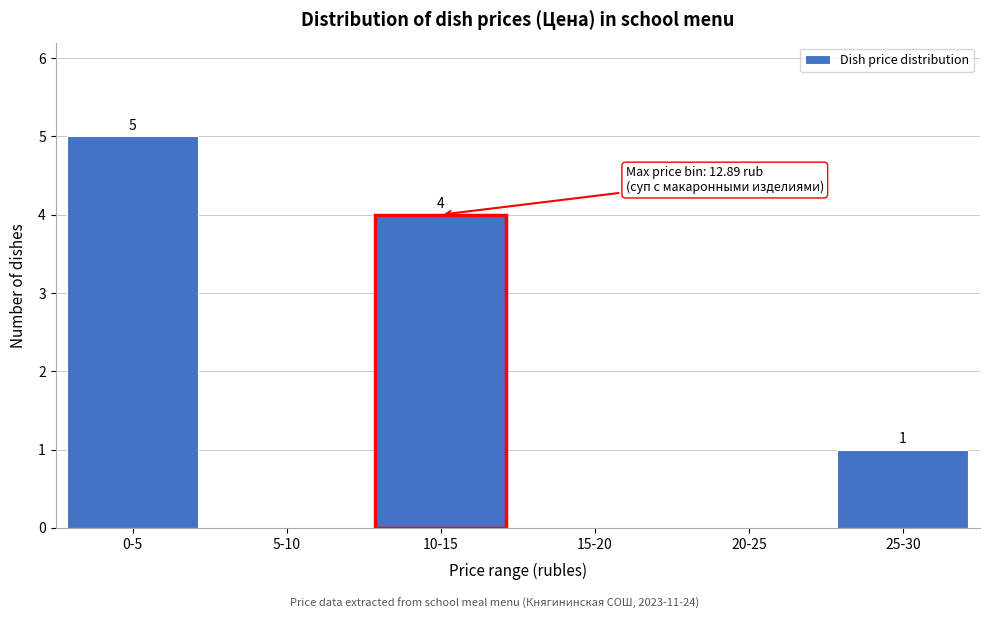

Reading right to left, transcribe all the data shown in this chart.

25-30=1	20-25=0	15-20=0	10-15=4	5-10=0	0-5=5